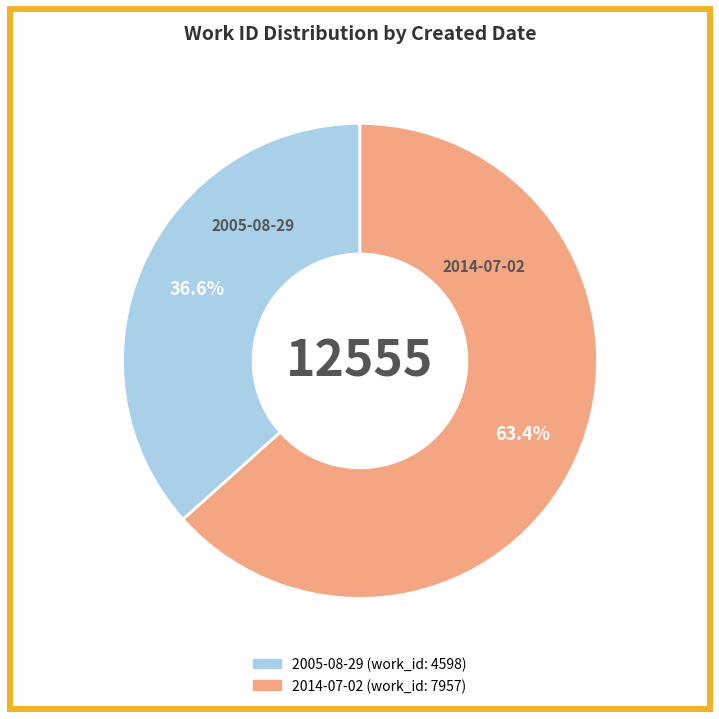

What is the ratio of the value at 2014-07-02 to the value at 2005-08-29?

1.7